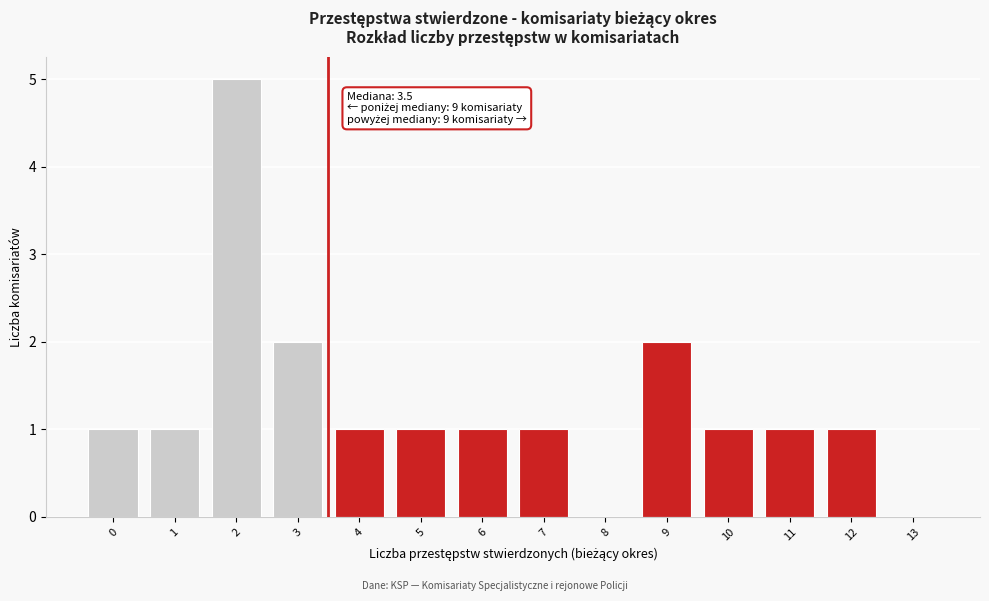

Over which range of the x-axis is the bar tallest?

1.5 to 2.5